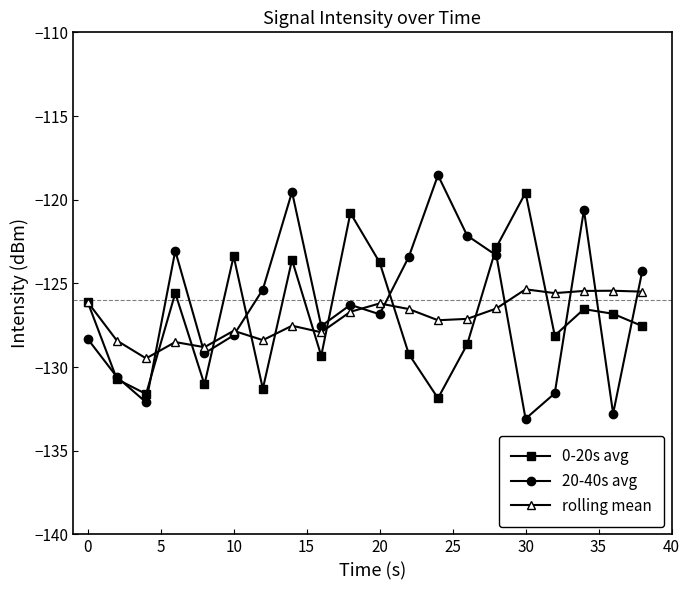

What is the value of the 0-20s avg point at the 13th from the left?

-131.9